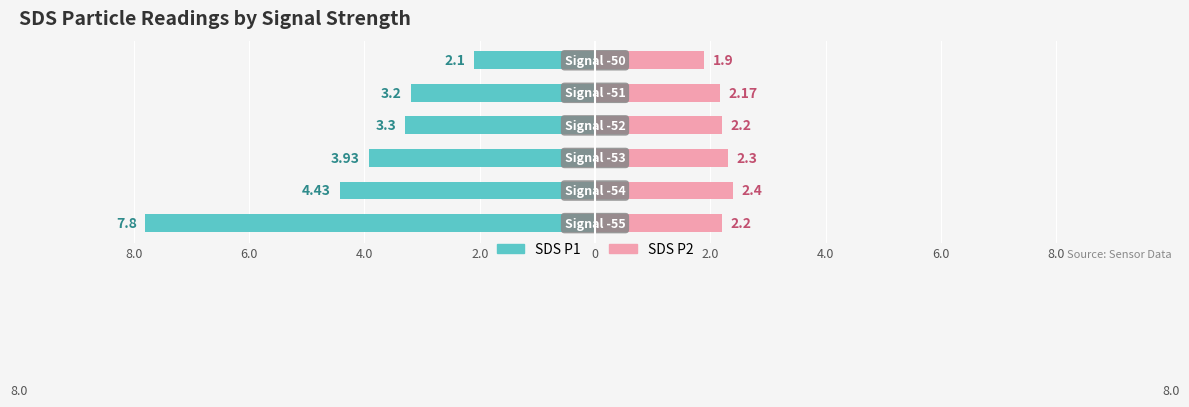

What is the difference between the second highest and minimum values in the SDS P2 series?

0.4